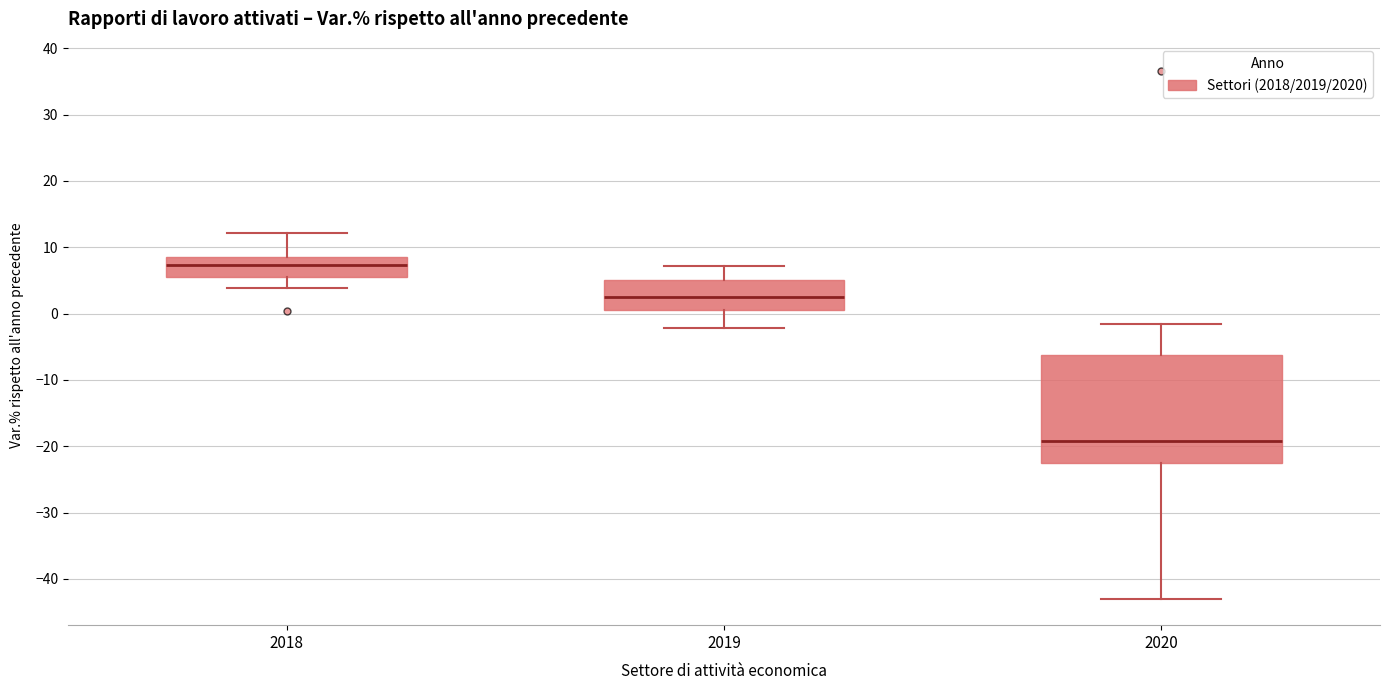

Reading left to right, read every box against the y-axis: the position of its median line, the range the box covers, and the ends of its whiskers. The values are not printed on the chart, so give them approximately, as read against the axis.

2018: median 7, box 5 to 9, whiskers 4 to 12
2019: median 3, box 1 to 5, whiskers -2 to 7
2020: median -19, box -22 to -6, whiskers -43 to -1